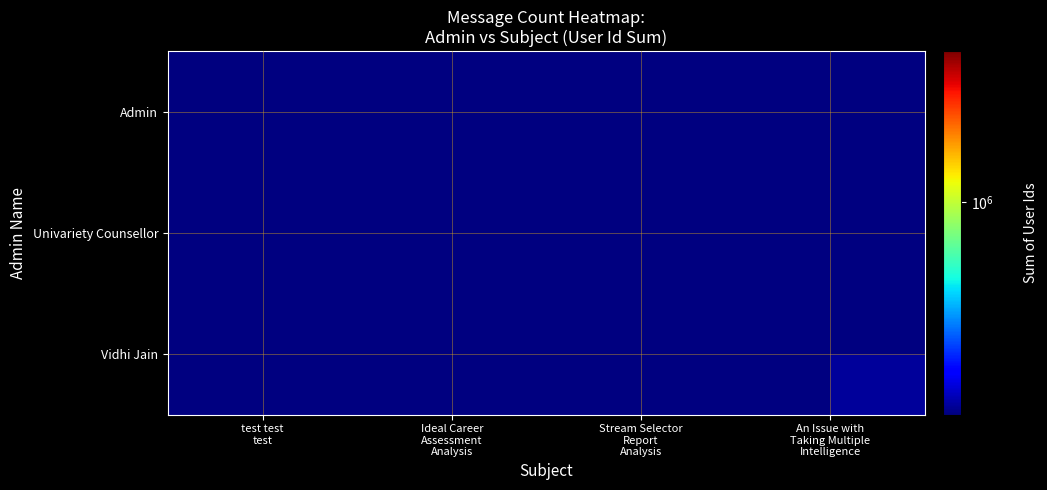

Count the number of categories in the chart.

4